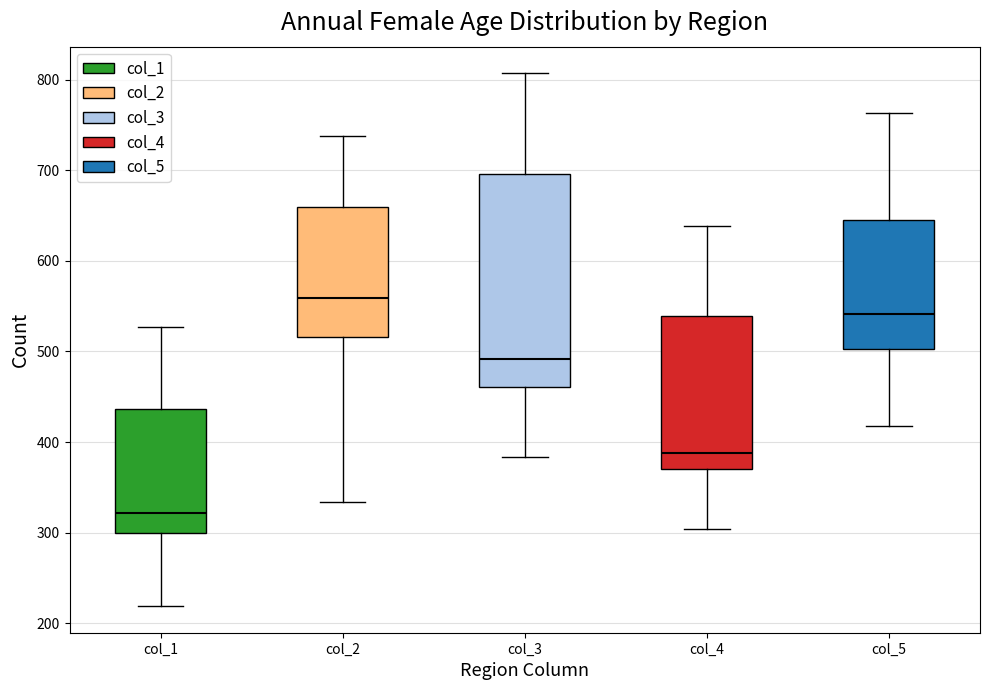

Which box is the tallest, from its lower edge to its upper edge?

col_3